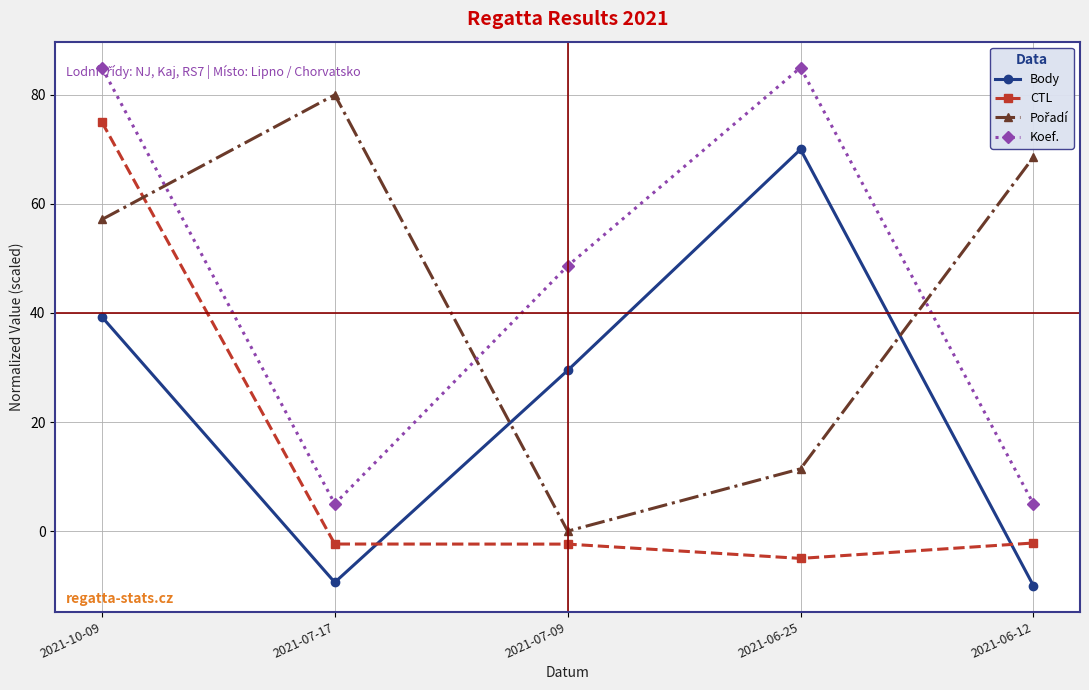

What is the label of the 3rd point from the right?

2021-07-09